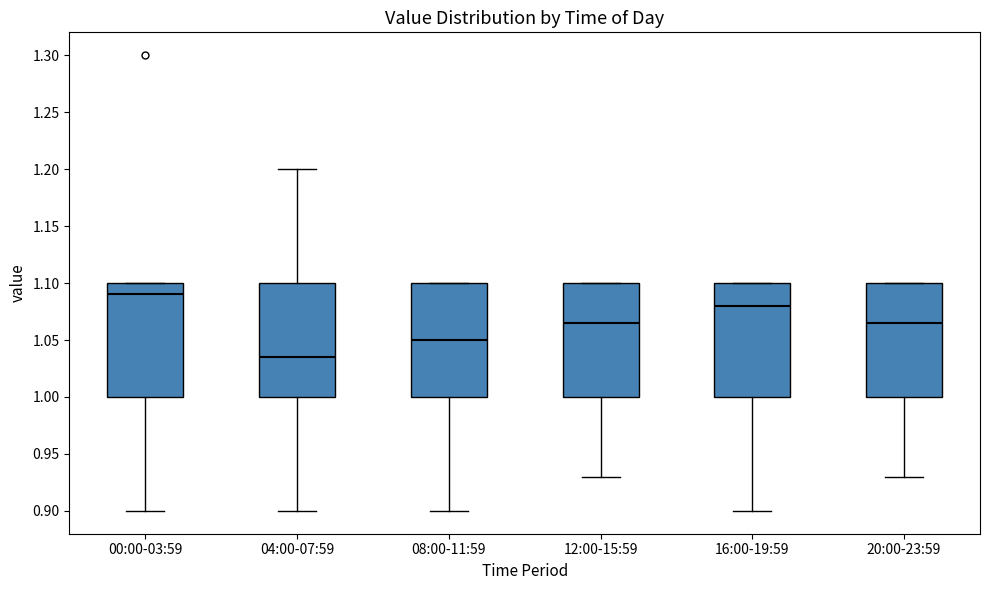

Which box's median line is the highest?

00:00-03:59